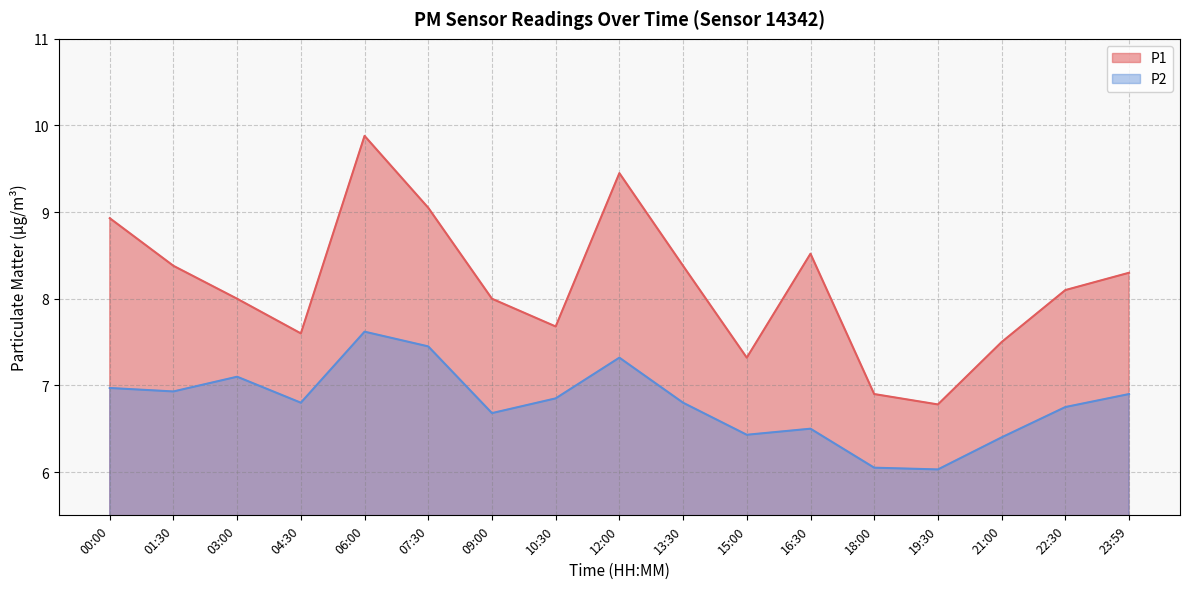

Reading left to right, transcribe all the data shown in this chart.

P1: 8.9	8.4	8.0	7.6	9.9	9.1	8.0	7.7	9.4	8.4	7.3	8.5	6.9	6.8	7.5	8.1	8.3
P2: 7.0	6.9	7.1	6.8	7.6	7.5	6.7	6.8	7.3	6.8	6.4	6.5	6.0	6.0	6.4	6.8	6.9